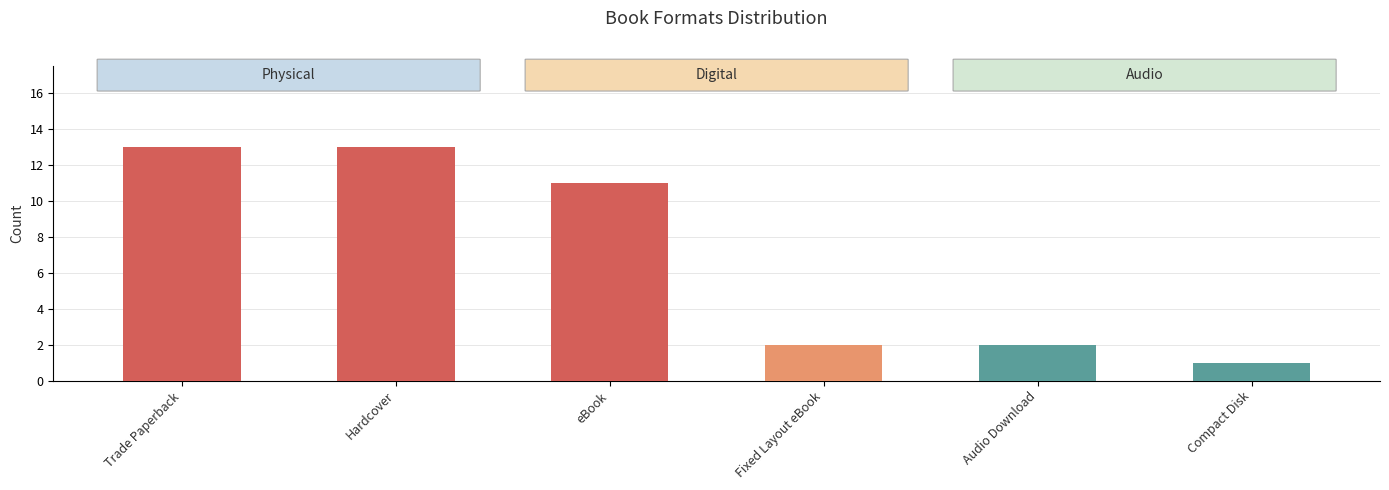

List the labels in order of value, smallest first.

Compact Disk, Fixed Layout eBook, Audio Download, eBook, Trade Paperback, Hardcover